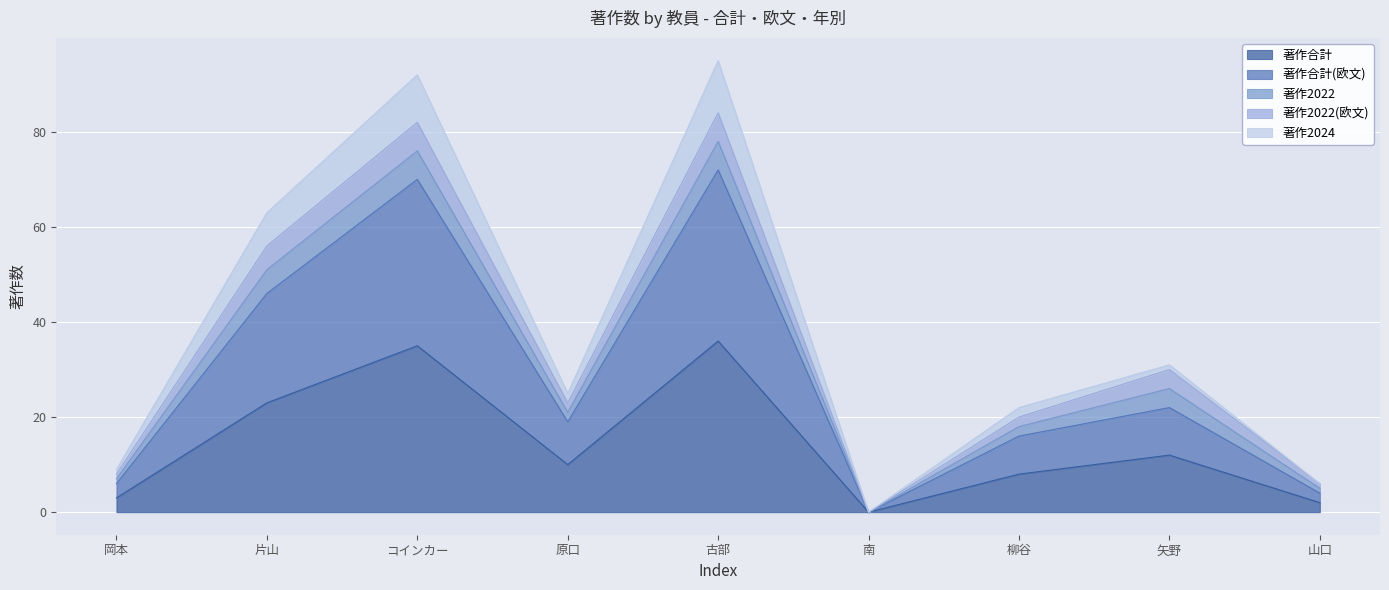

At how many categories does at least one series exceed 68?

2